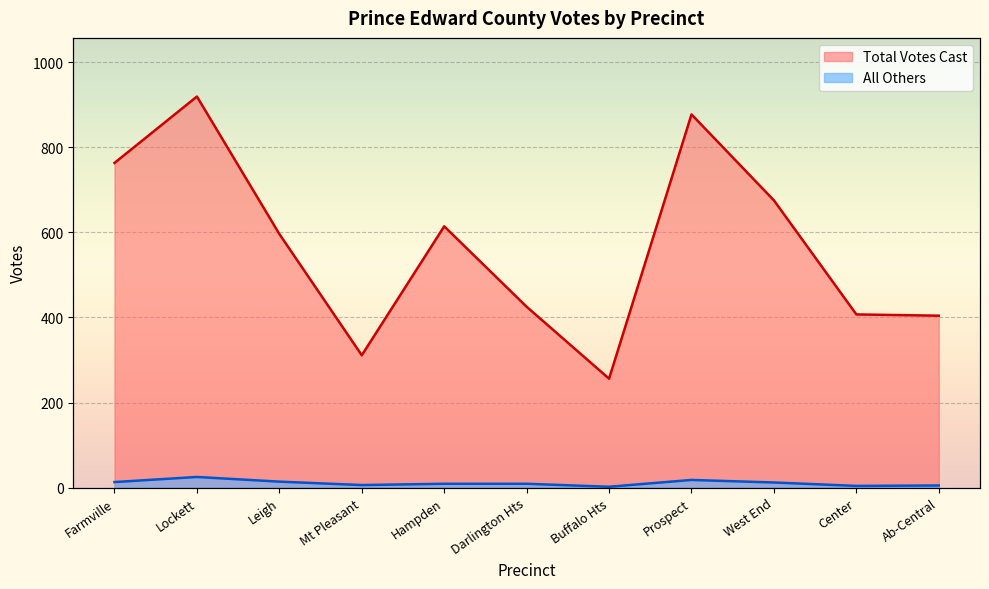

True or false: Total Votes Cast and All Others cross at least once.

False